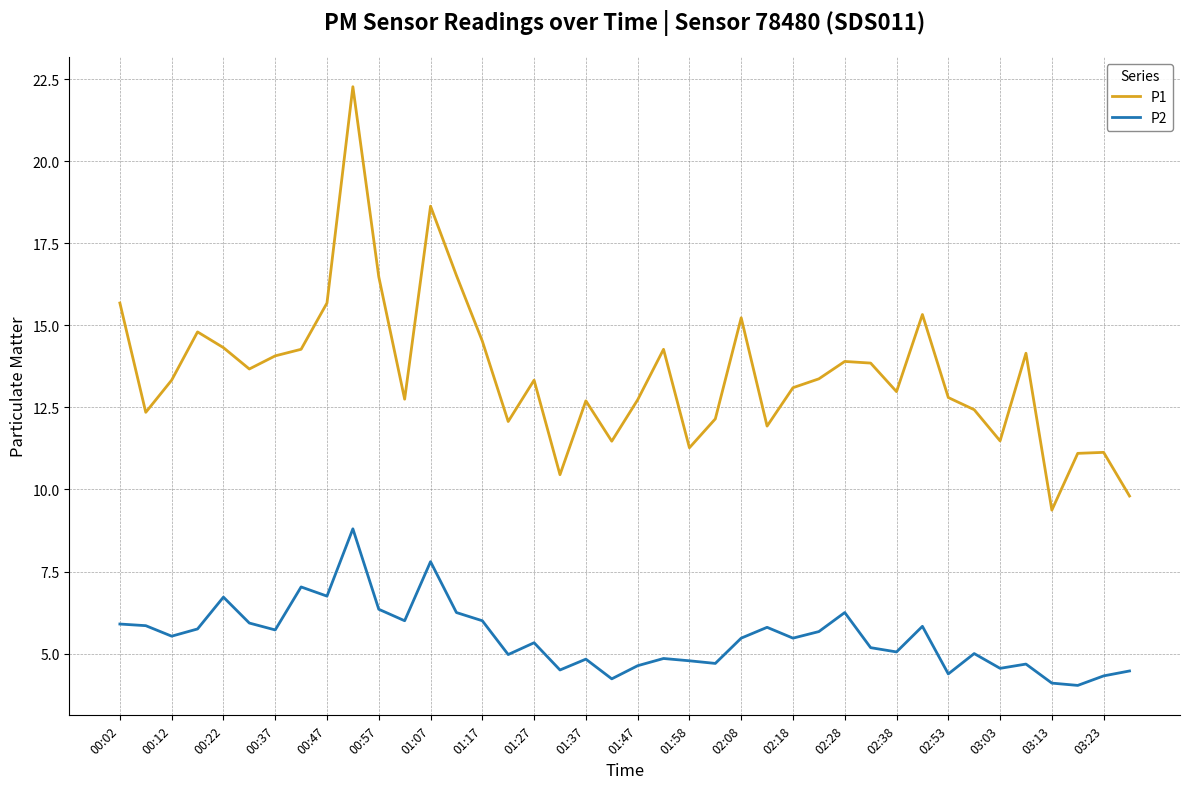

True or false: P1 and P2 intersect in this chart.

False